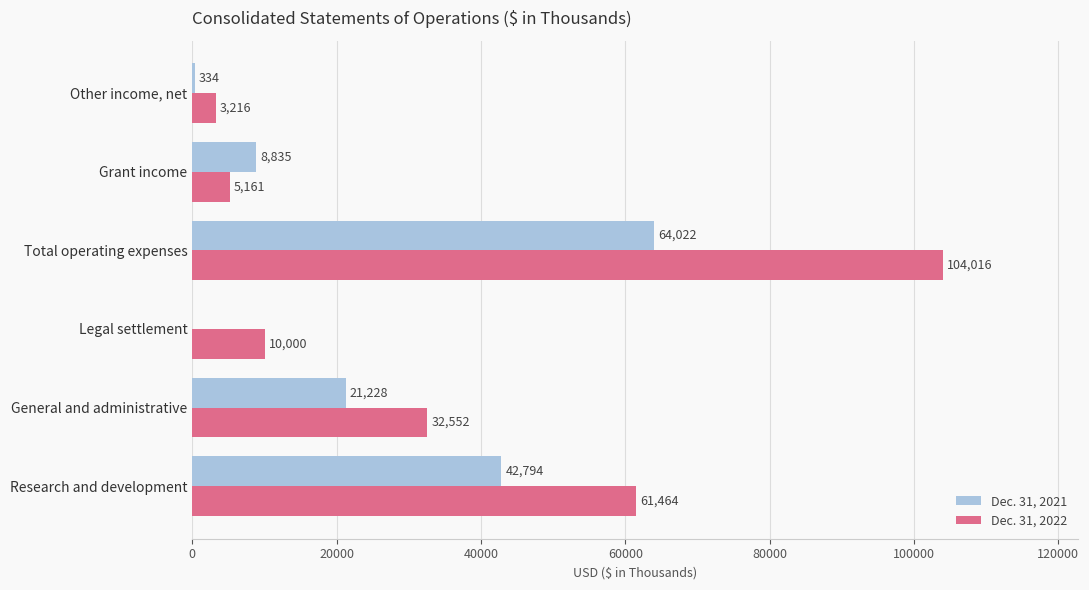

Which category has the highest value in the Dec. 31, 2021 series?

Total operating expenses